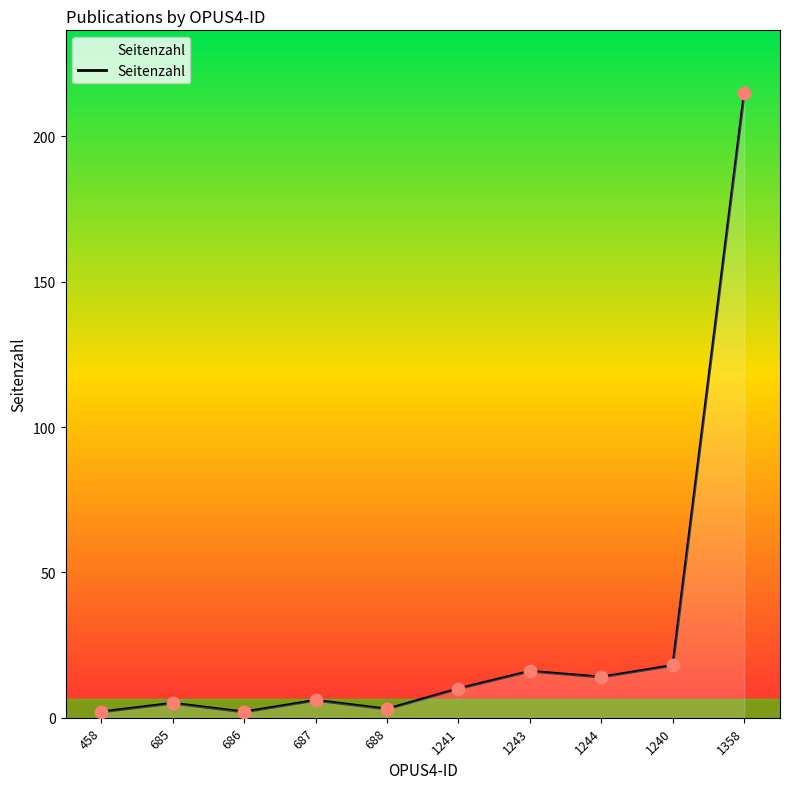

What is the change in value from 458 to 687?

+4